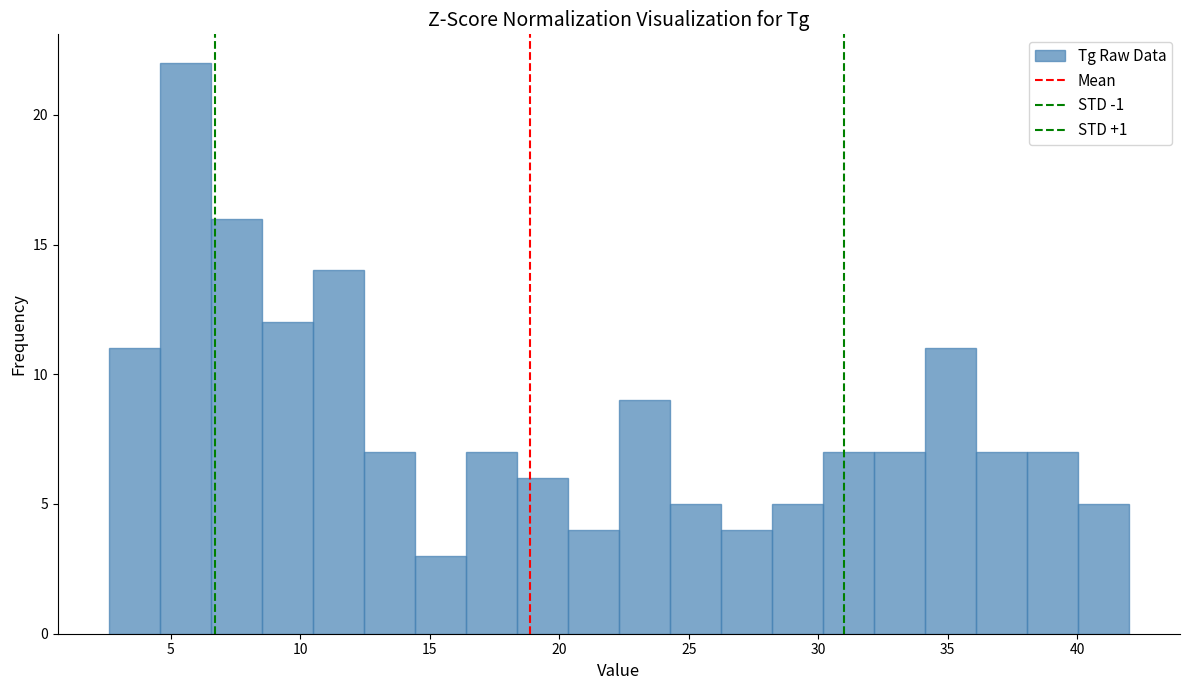

Around what value on the x-axis is the tallest bar? Give the approximate position of its centre, as read against the axis.

5.5